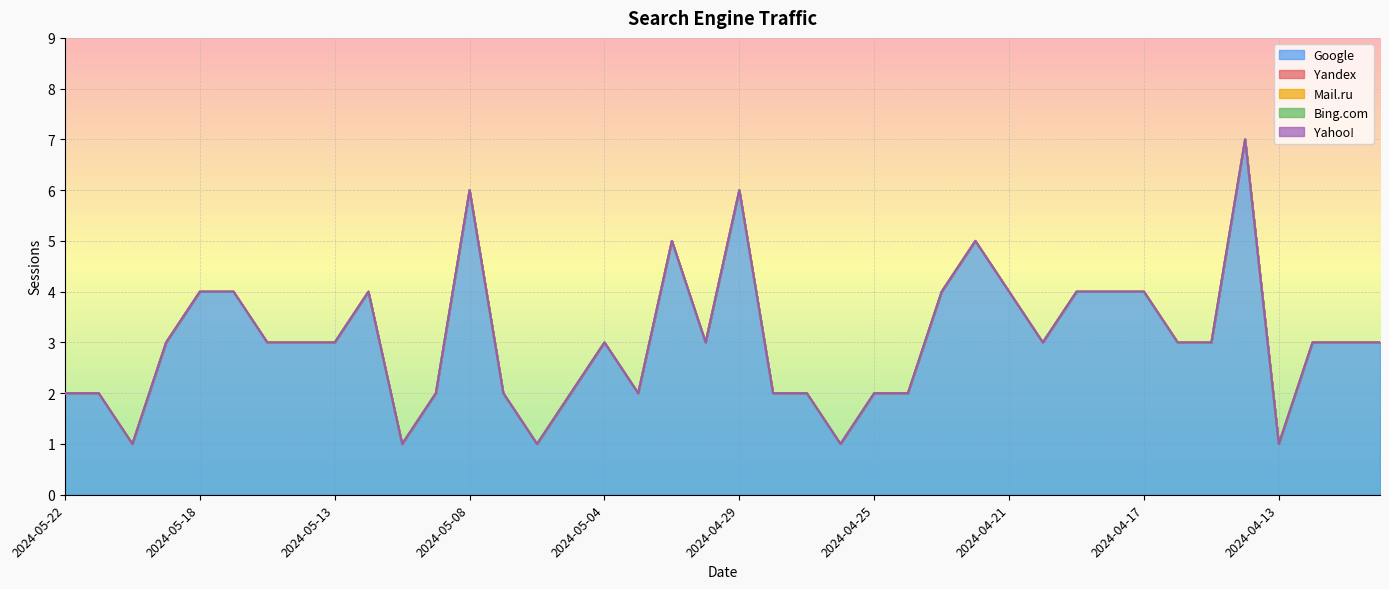

Reading left to right, transcribe all the data shown in this chart.

Google: 2	2	1	3	4	4	3	3	3	4	1	2	6	2	1	2	3	2	5	3	6	2	2	1	2	2	4	5	4	3	4	4	4	3	3	7	1	3	3	3
Yandex: 0	0	0	0	0	0	0	0	0	0	0	0	0	0	0	0	0	0	0	0	0	0	0	0	0	0	0	0	0	0	0	0	0	0	0	0	0	0	0	0
Mail.ru: 0	0	0	0	0	0	0	0	0	0	0	0	0	0	0	0	0	0	0	0	0	0	0	0	0	0	0	0	0	0	0	0	0	0	0	0	0	0	0	0
Bing.com: 0	0	0	0	0	0	0	0	0	0	0	0	0	0	0	0	0	0	0	0	0	0	0	0	0	0	0	0	0	0	0	0	0	0	0	0	0	0	0	0
Yahoo!: 0	0	0	0	0	0	0	0	0	0	0	0	0	0	0	0	0	0	0	0	0	0	0	0	0	0	0	0	0	0	0	0	0	0	0	0	0	0	0	0